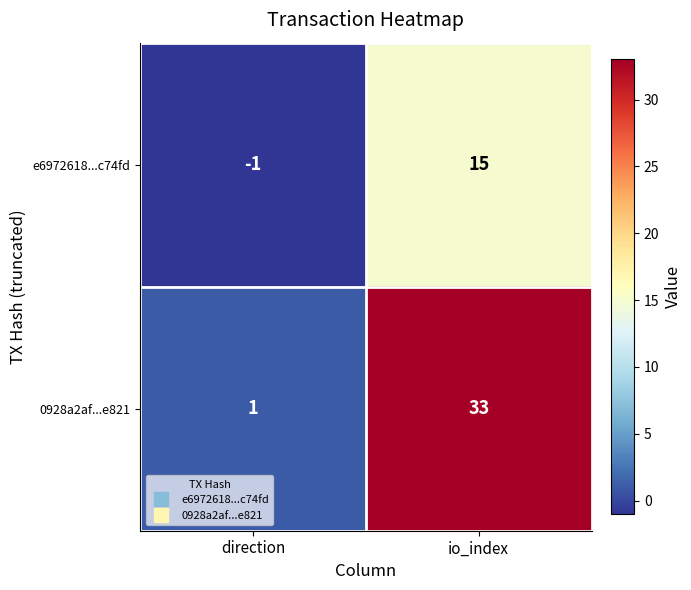

At how many categories does at least one series exceed 6?

1